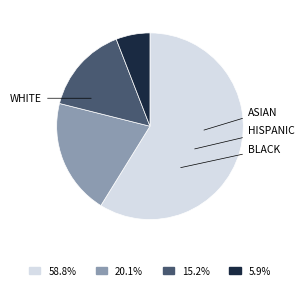

Does any single category account for the majority?

Yes